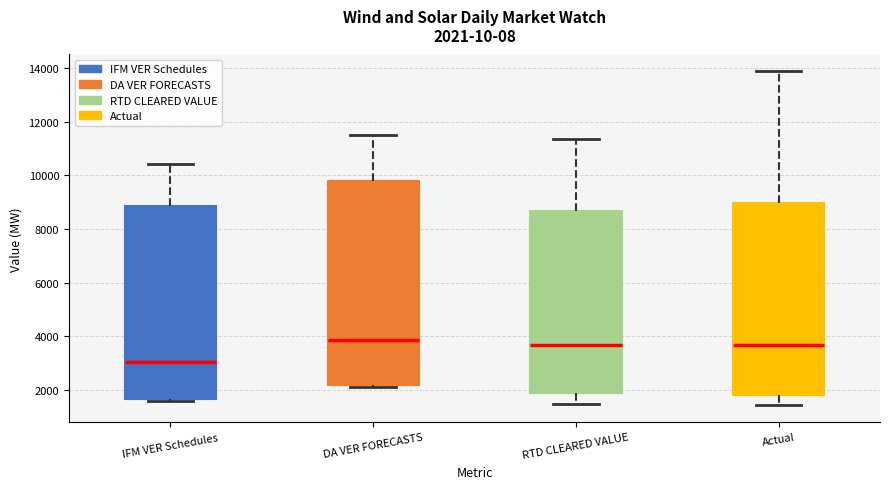

Which box is the tallest, from its lower edge to its upper edge?

DA VER FORECASTS